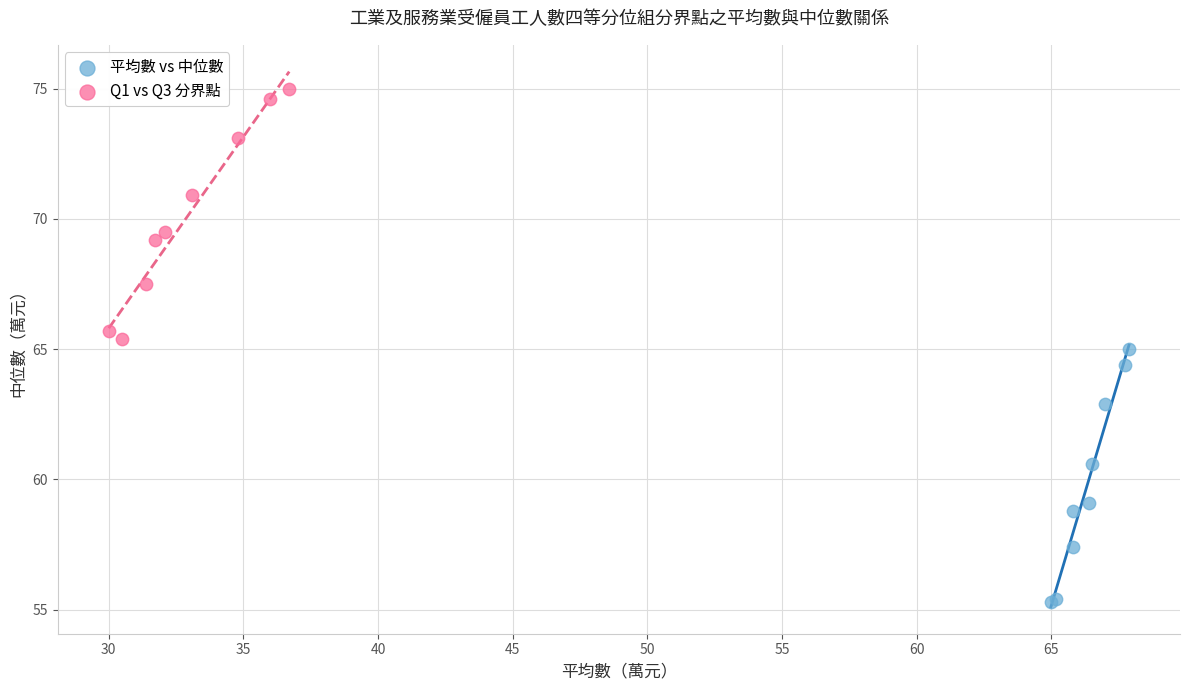

Which series reaches the minimum Y coordinate?

平均數 vs 中位數